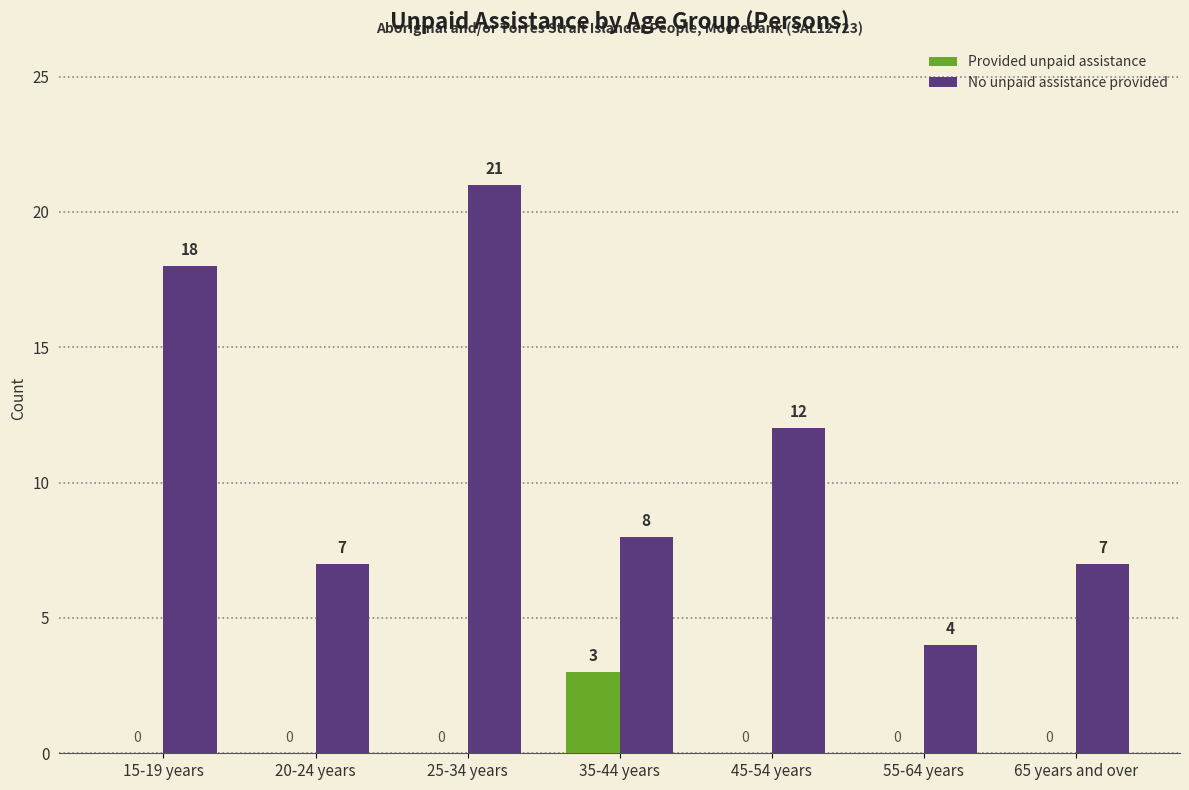

Which series changed the most between 20-24 years and 45-54 years?

No unpaid assistance provided